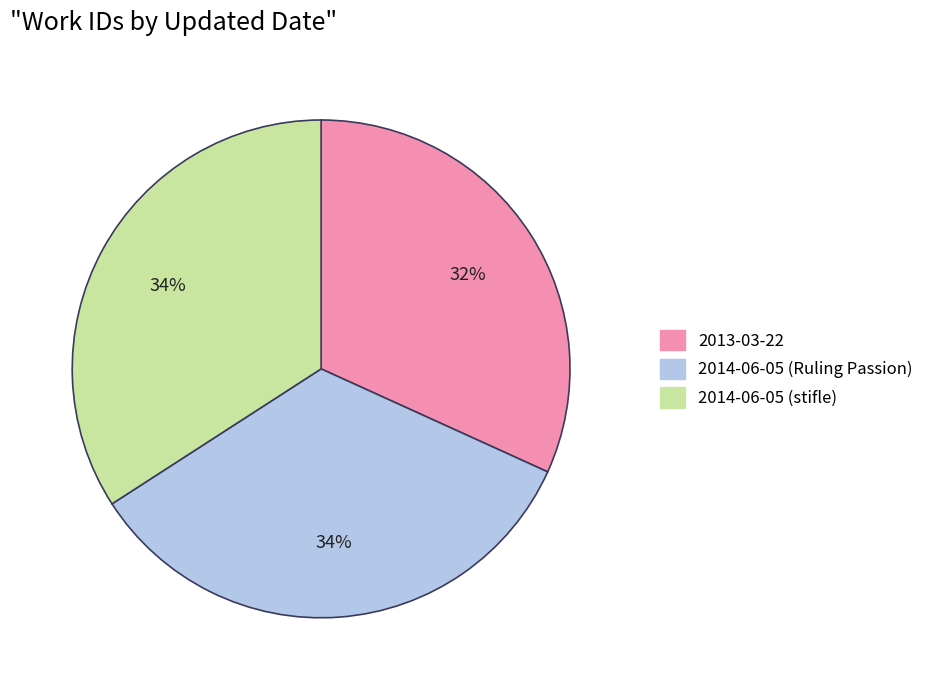

Is it true that 2014-06-05 (stifle) is 27% of the pie?

False